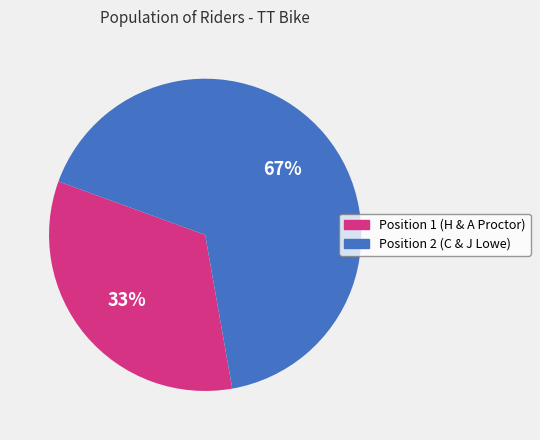

Which category has the biggest portion of the pie?

Position 2 (C & J Lowe)